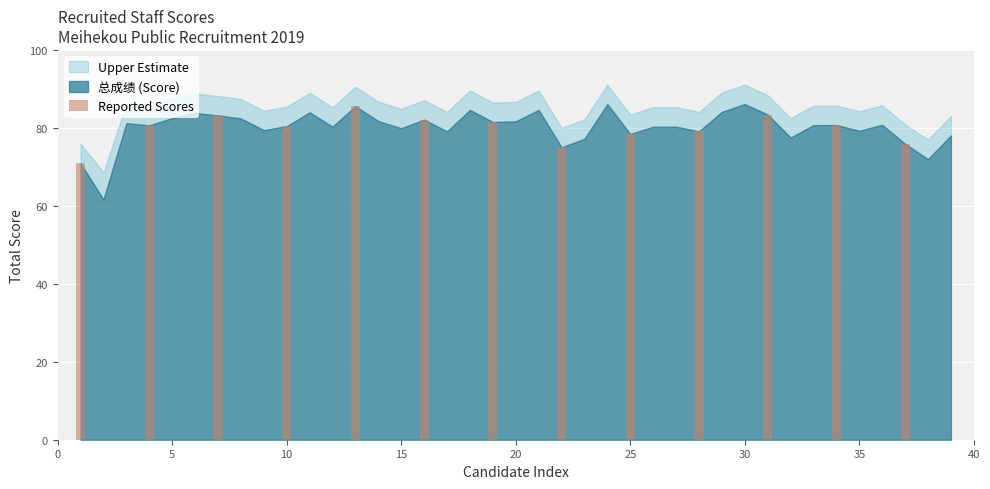

How many categories are shown in the chart?

13